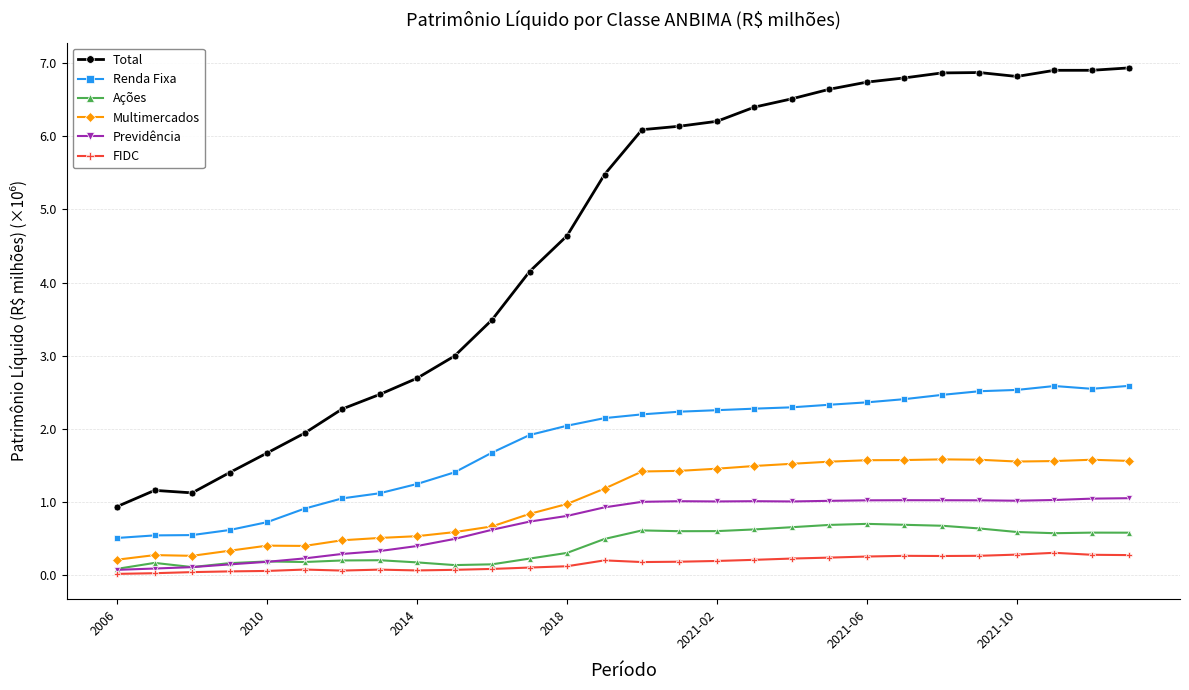

True or false: Previdência and Renda Fixa intersect in this chart.

False